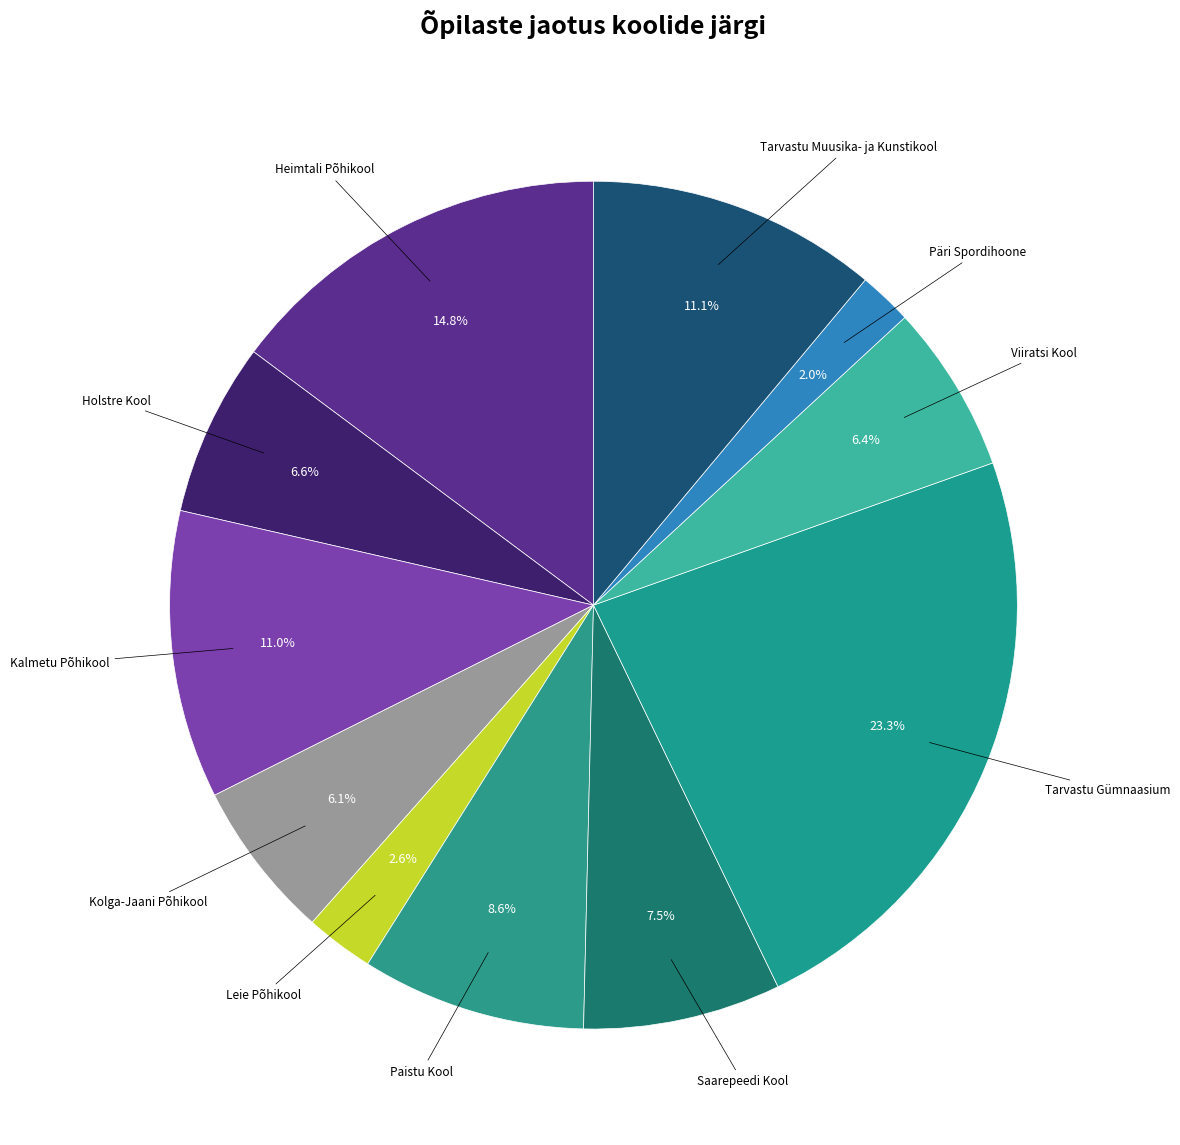

To the nearest percent, what percentage of the pie is Heimtali Põhikool?

15%